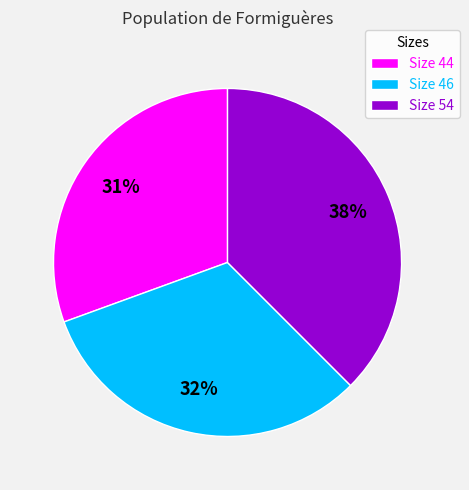

What is the largest slice in the pie chart?

Size 54